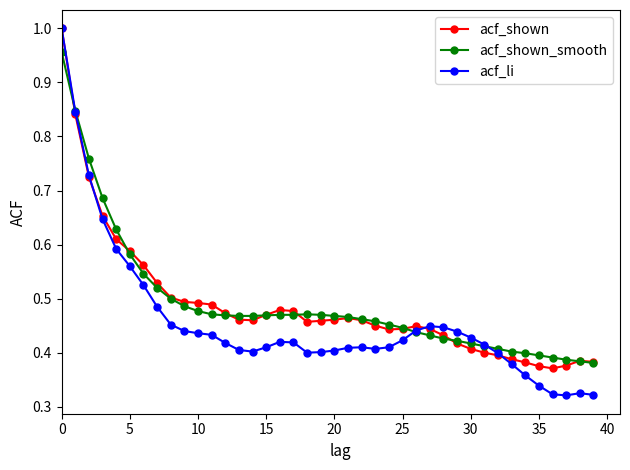

True or false: acf_shown has more than 1 points higher than both neighbors.

True